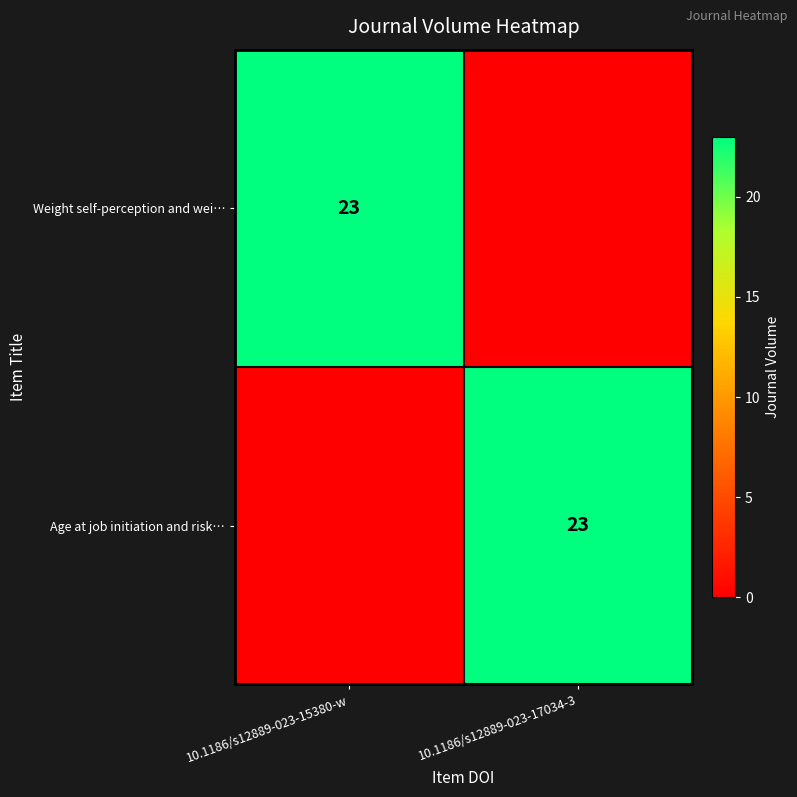

At which category is the sum across all series the highest?

10.1186/s12889-023-15380-w